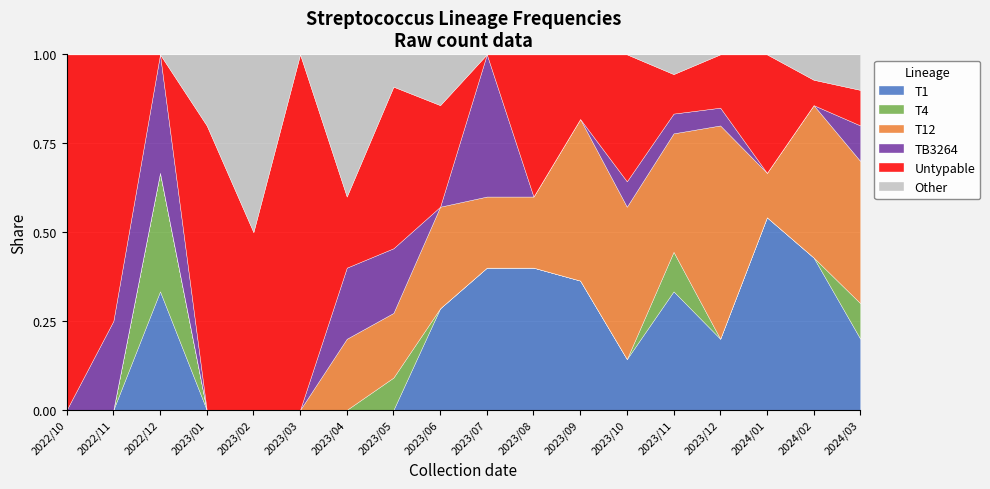

What are all the series names shown in the legend?

T1, T4, T12, TB3264, Untypable, Other